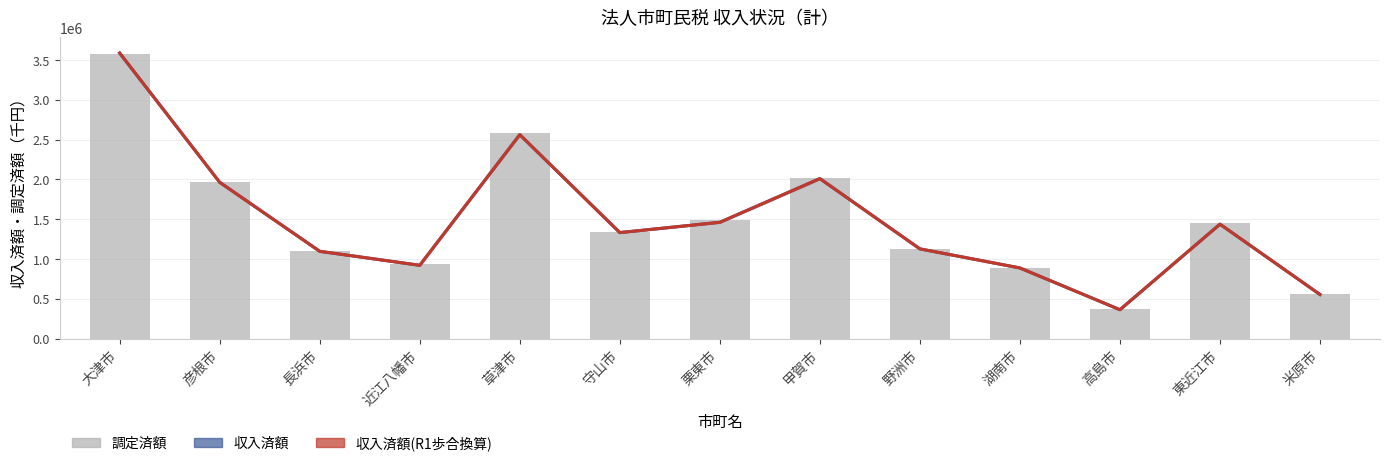

Which series has the largest range (max minus min)?

収入済額(R1歩合換算)